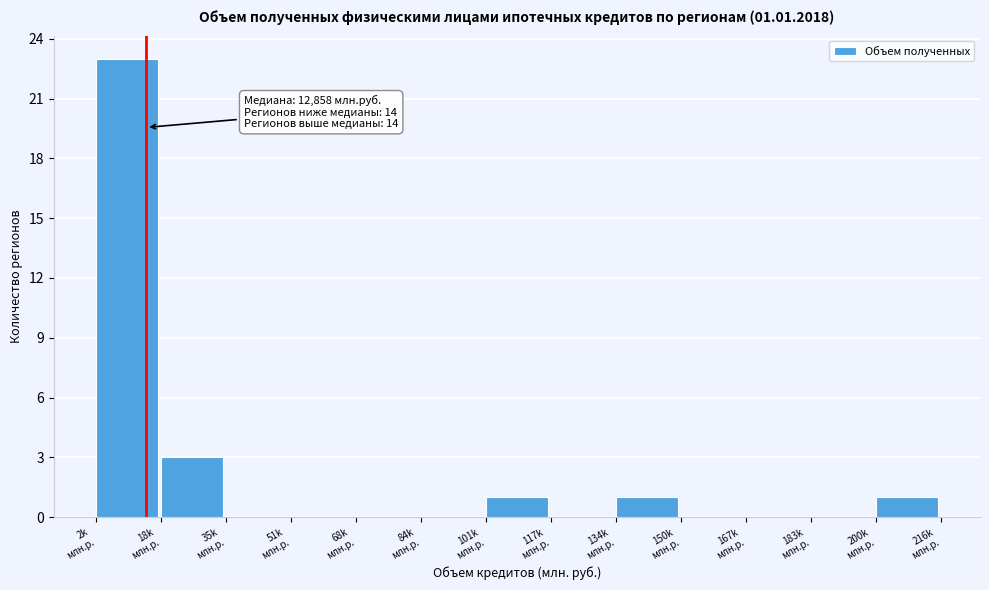

What is the sum of all values?

29